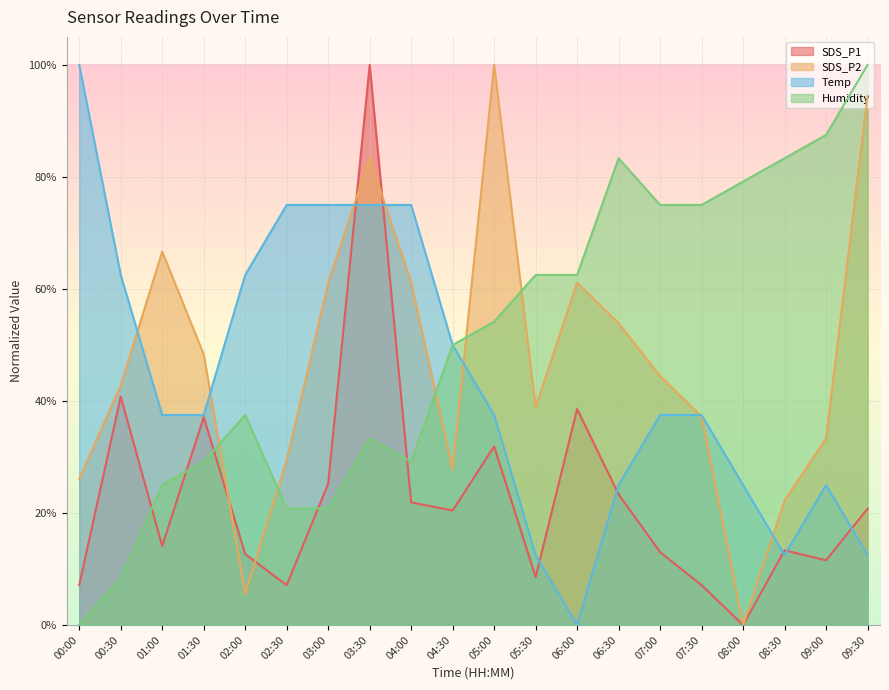

Which has a higher value, 01:30 or 09:00?

01:30